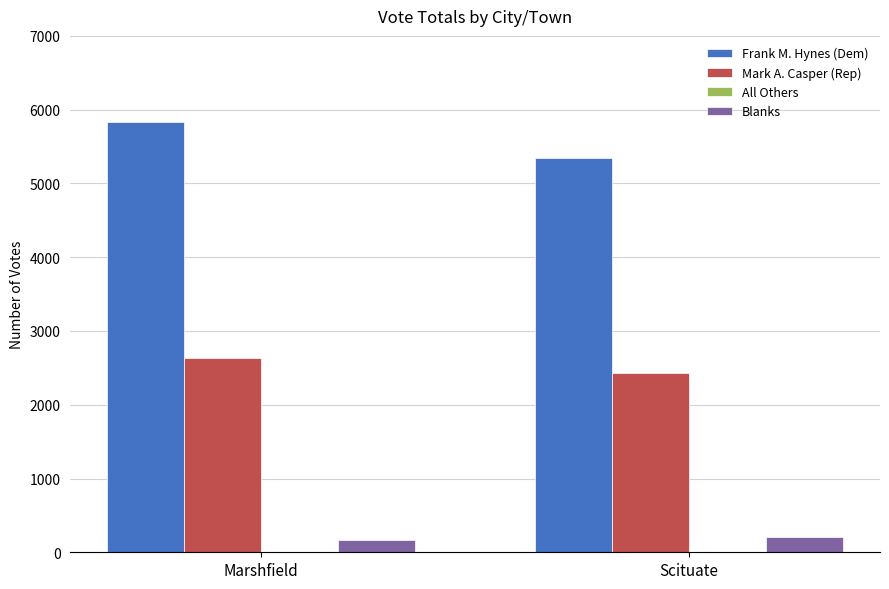

At which category is the sum across all series the highest?

Marshfield